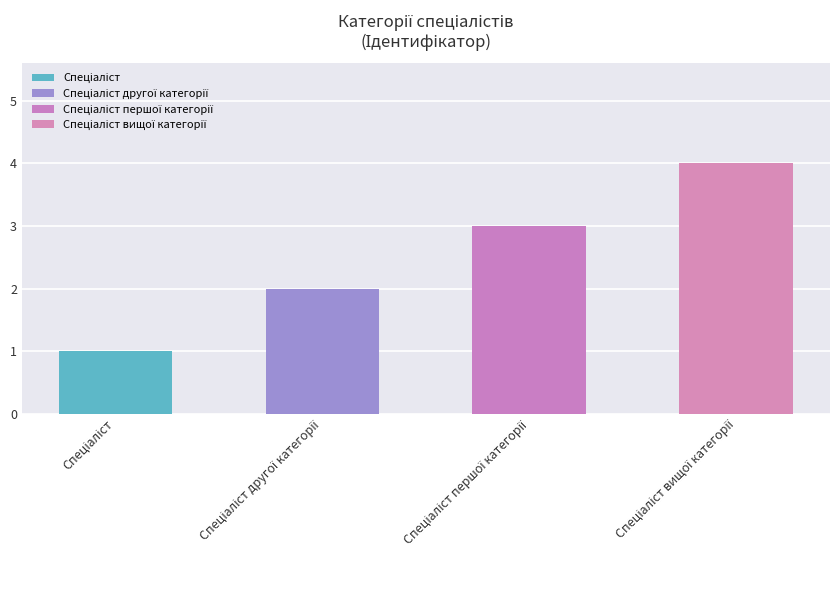

At which category does the chart reach its peak across all series?

Спеціаліст вищої категорії